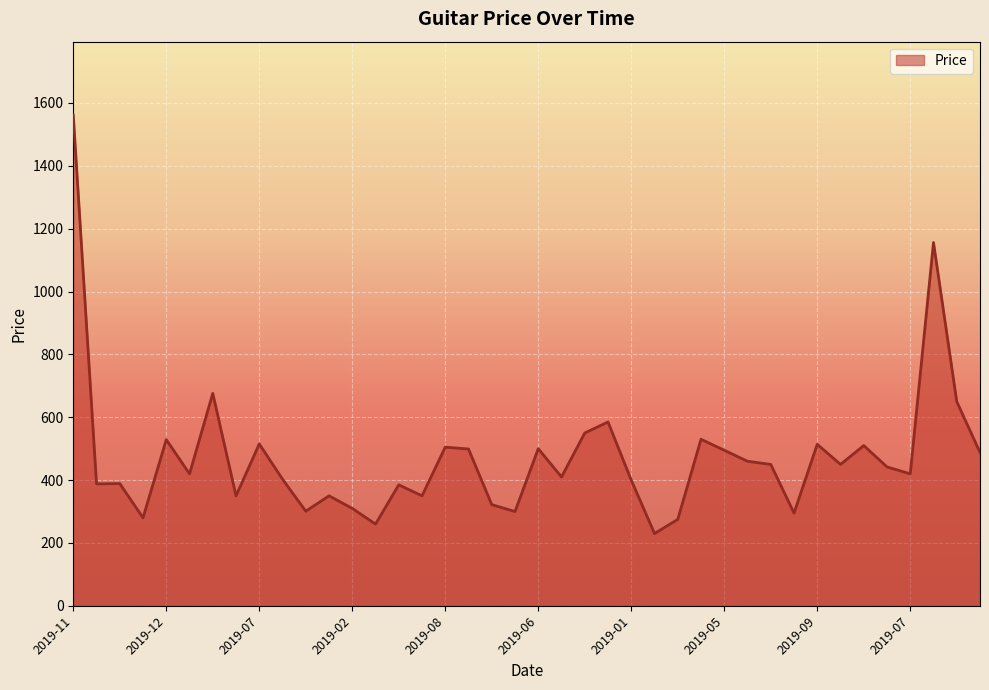

What is the difference between the maximum and minimum values?

1331